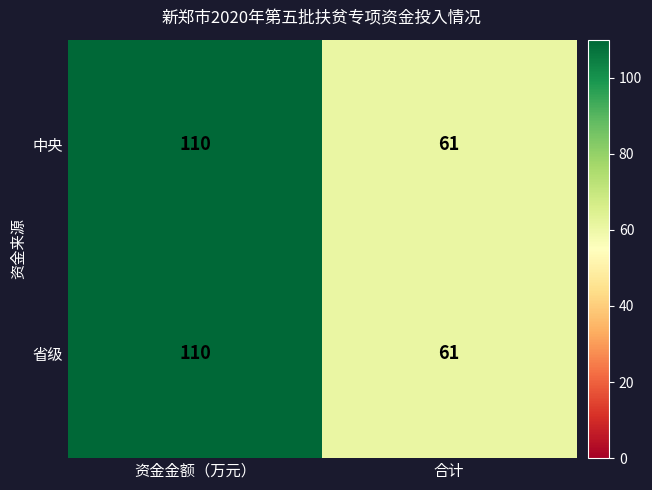

The 中央 series shows 98 at 合计. True or false?

False